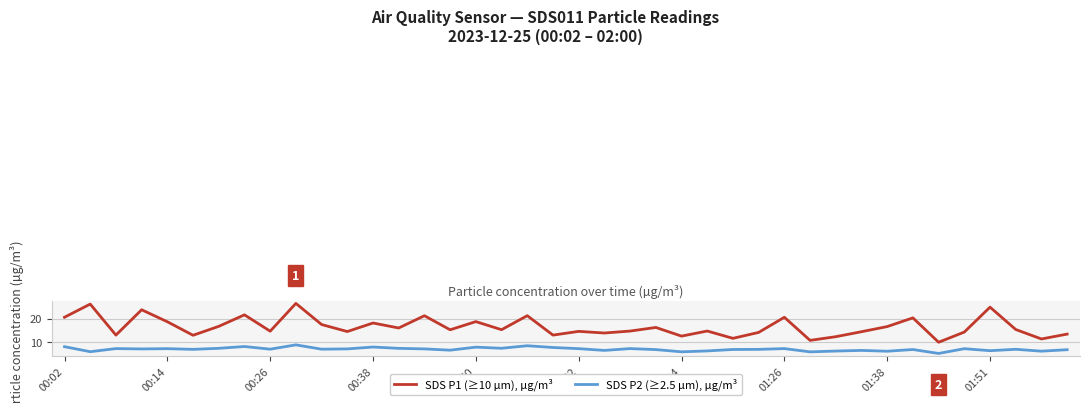

What is the difference between the maximum and minimum values in the SDS P1 (≥10 µm), µg/m³ series?

16.6